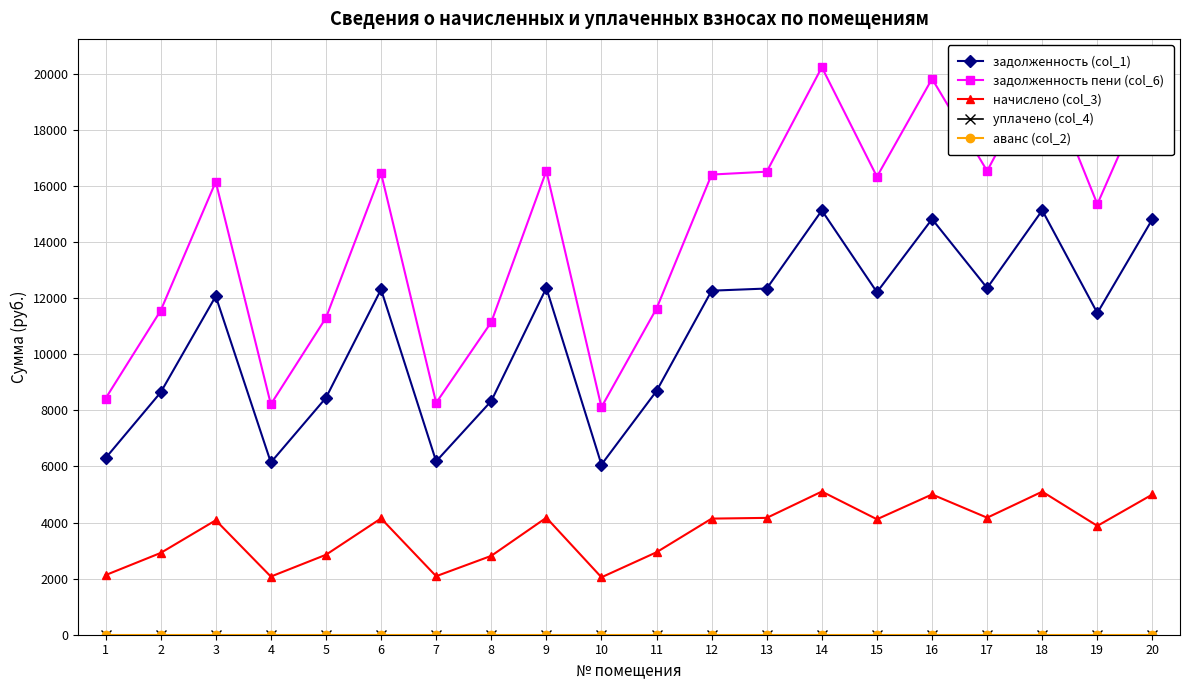

What is the greatest value displayed?

20235.8